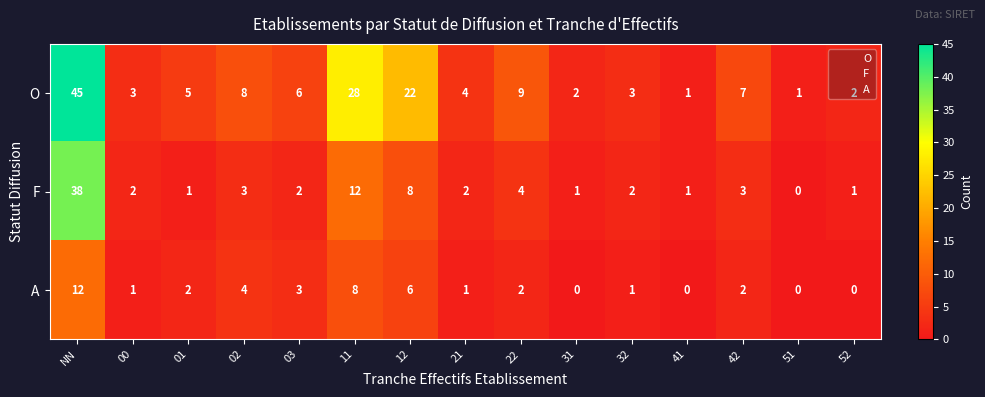

The value of A at 03 is 2. True or false?

False